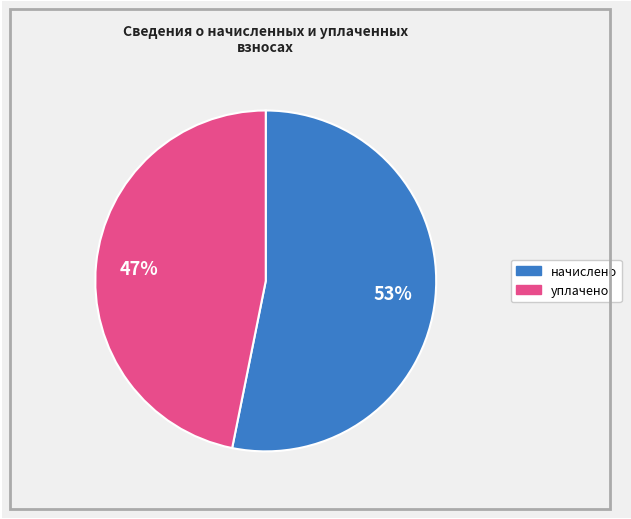

To the nearest percent, what is the average slice percentage?

50%